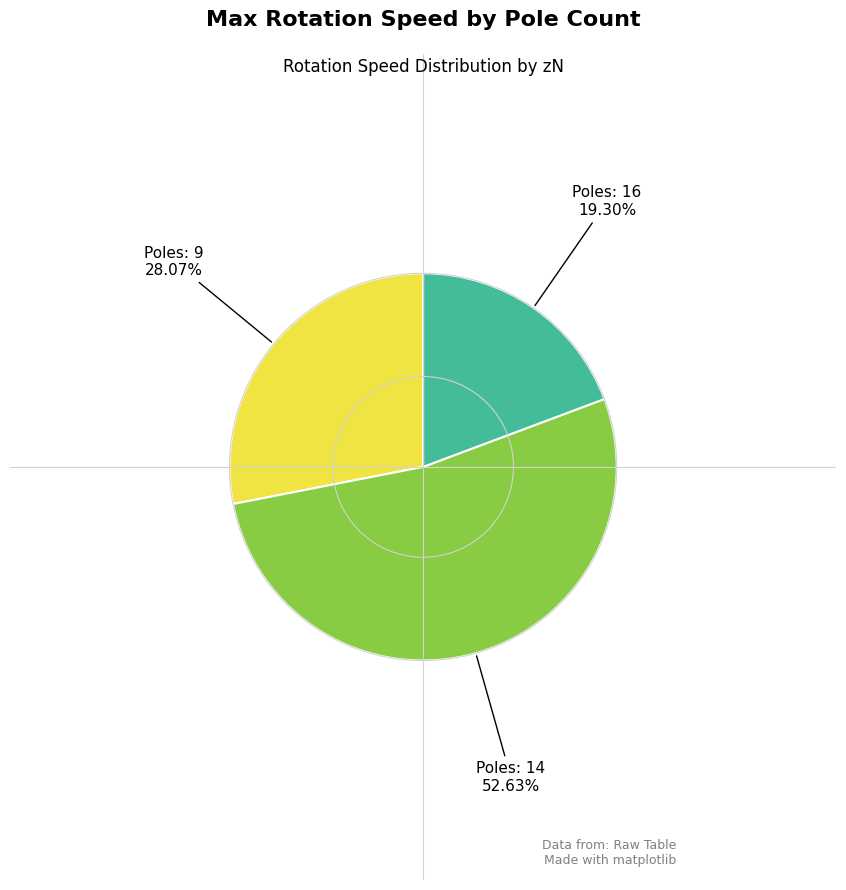

Is there any slice that represents more than half of the pie?

Yes